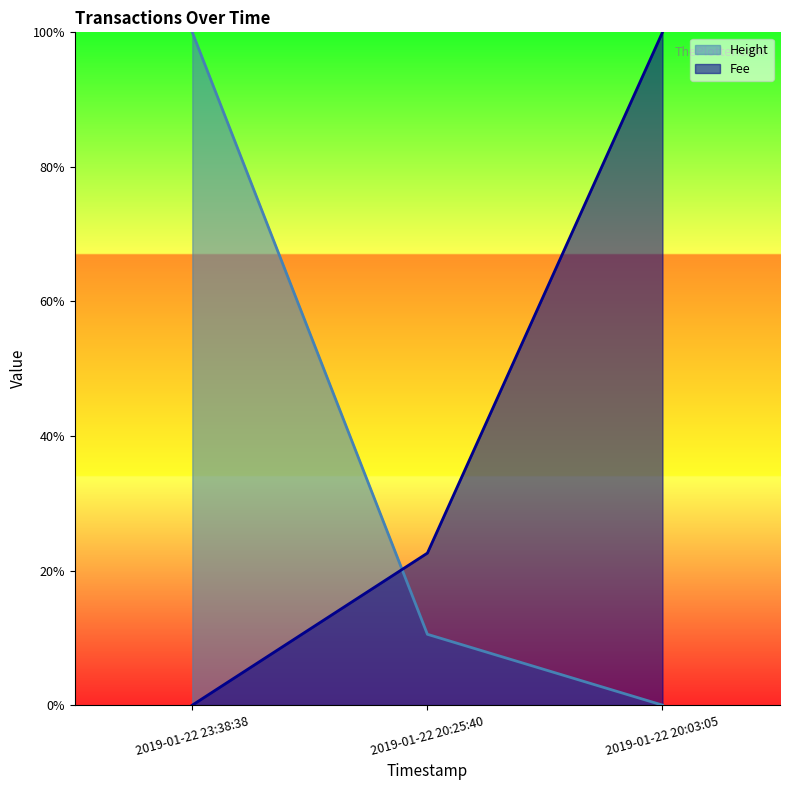

What is the spread (max minus min) of values at 2019-01-22 20:25:40?

0.1